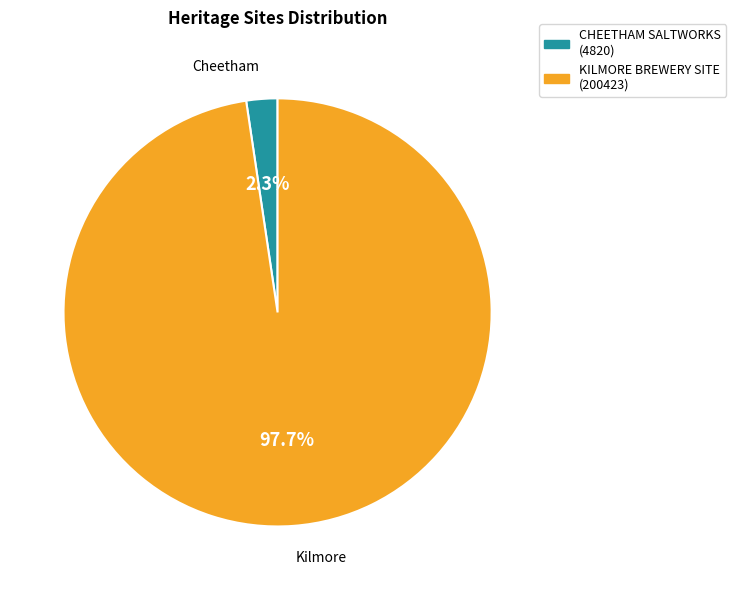

What is the smallest slice in the pie chart?

CHEETHAM SALTWORKS